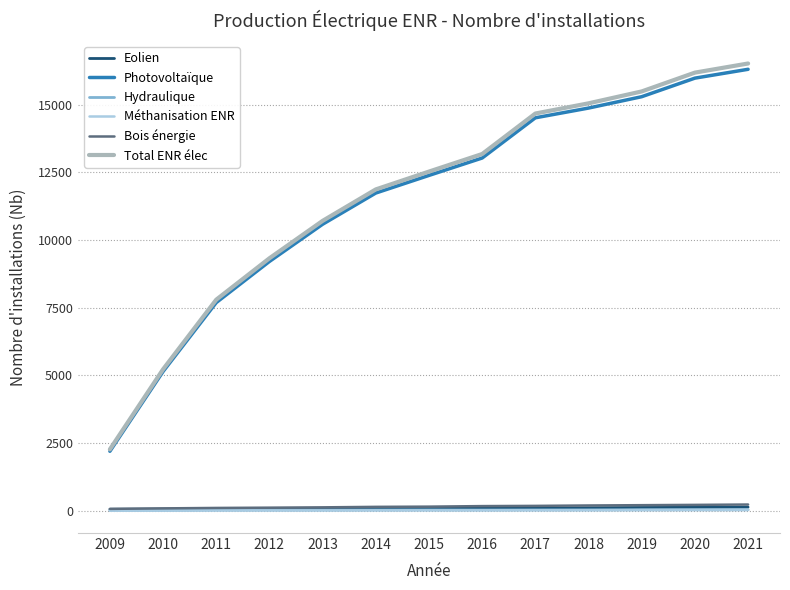

Is it true that Photovoltaïque equals 2623 at 2012?

False